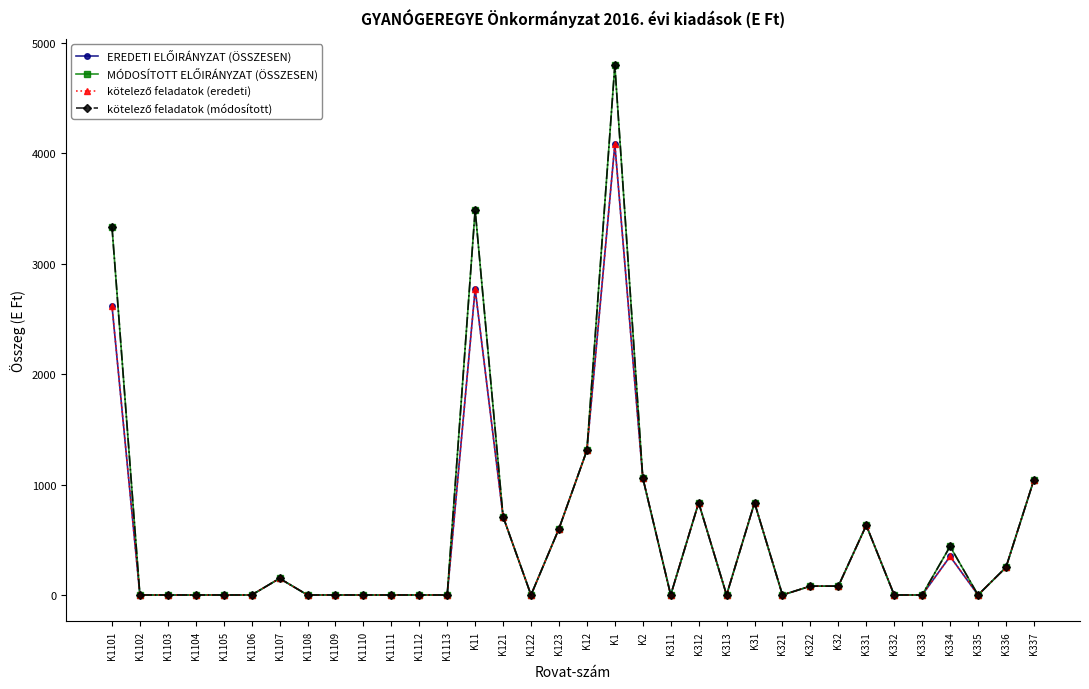

What is the label of the 20th point from the left?

K2